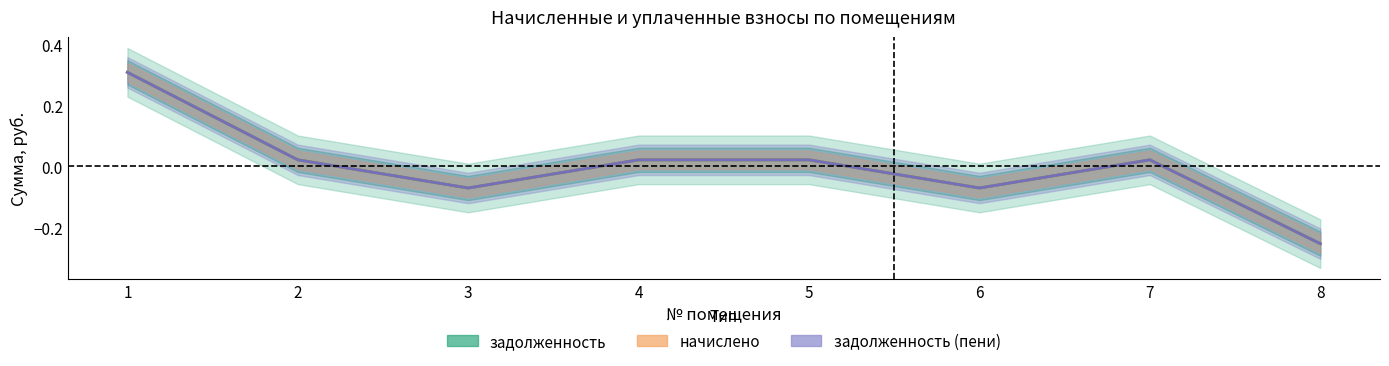

At which category is the sum across all series the highest?

1